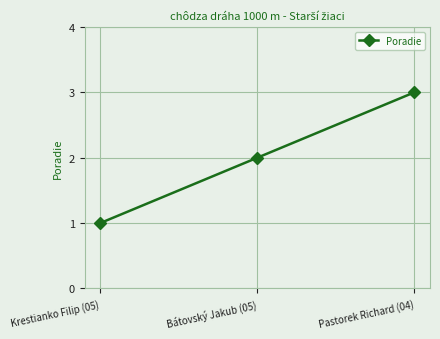

Reading left to right, what are all the values shown in this chart?

Krestianko Filip (05)=1	Bátovský Jakub (05)=2	Pastorek Richard (04)=3